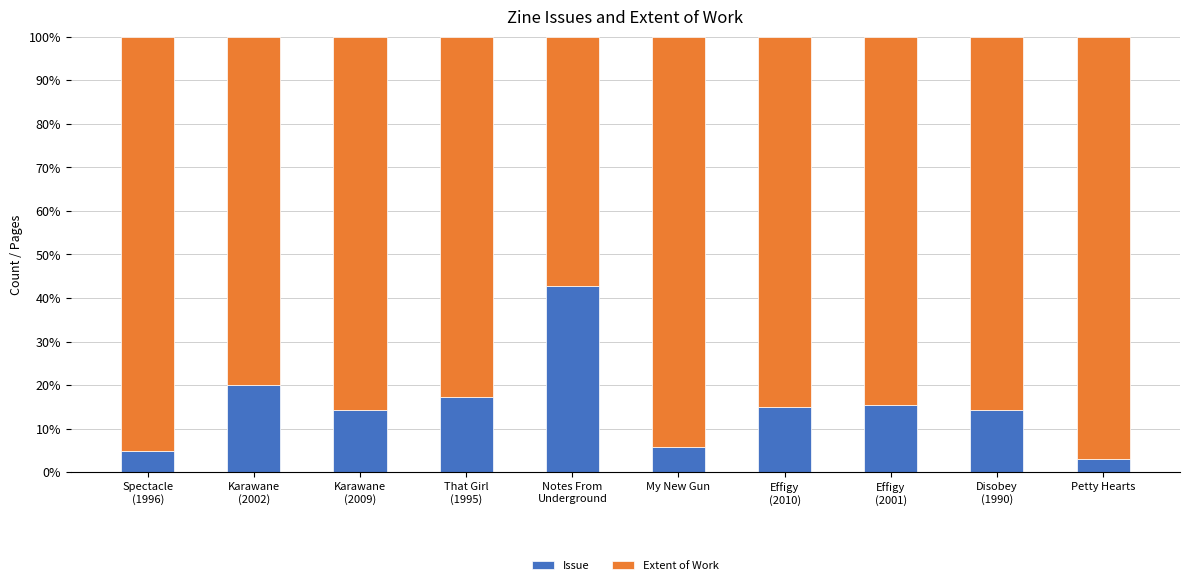

What is the lowest value of the Issue series?

3.0